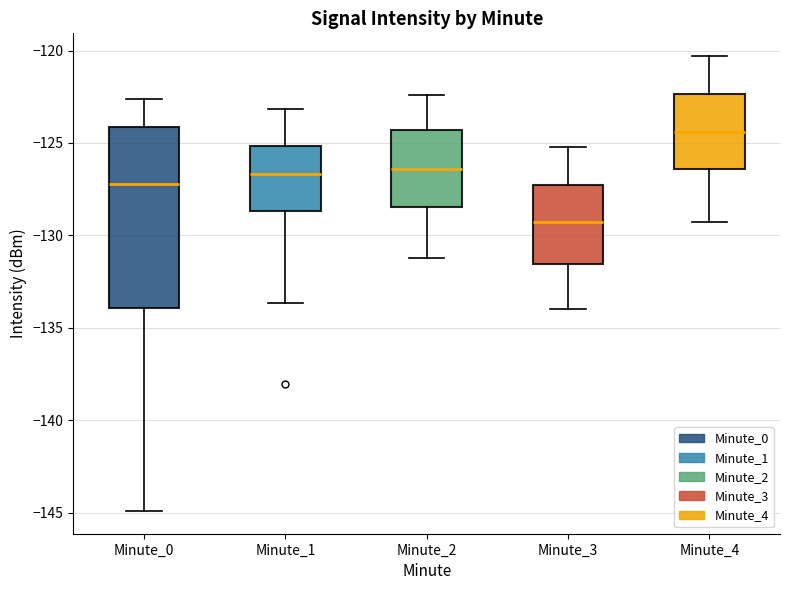

Reading left to right, transcribe this box plot: for each box, give where its median line is, the range the box spans, and where its two whiskers end, as read against the y-axis. The values are not printed on the chart, so give them approximately, as read against the axis.

Minute_0: median -127.0, box -134.0 to -124.0, whiskers -145.0 to -122.5
Minute_1: median -126.5, box -128.5 to -125.0, whiskers -133.5 to -123.0
Minute_2: median -126.5, box -128.5 to -124.5, whiskers -131.0 to -122.5
Minute_3: median -129.5, box -131.5 to -127.5, whiskers -134.0 to -125.0
Minute_4: median -124.5, box -126.5 to -122.5, whiskers -129.5 to -120.5